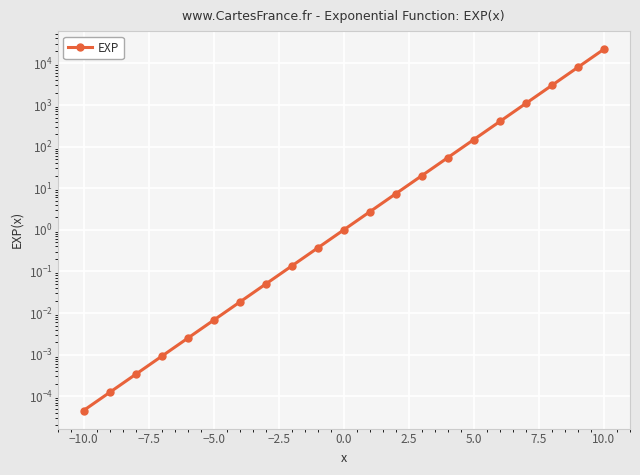

What is the greatest value displayed?

22026.5